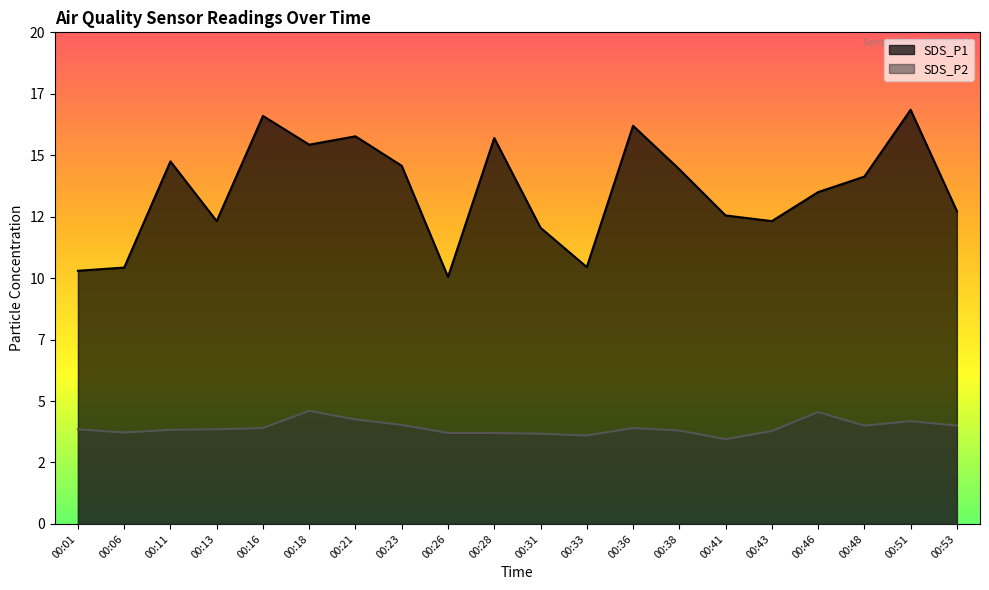

At which label is SDS_P1 closest to 13?

00:53